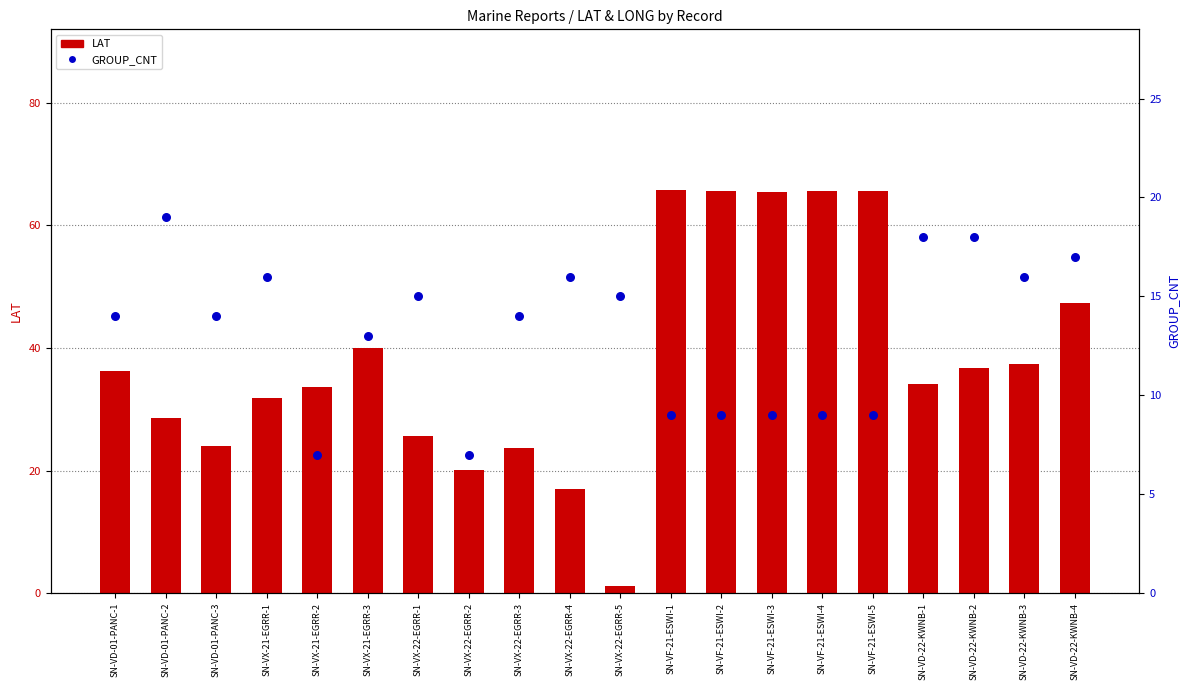

At which category is the sum across all series the highest?

SN-VF-21-ESWI-1